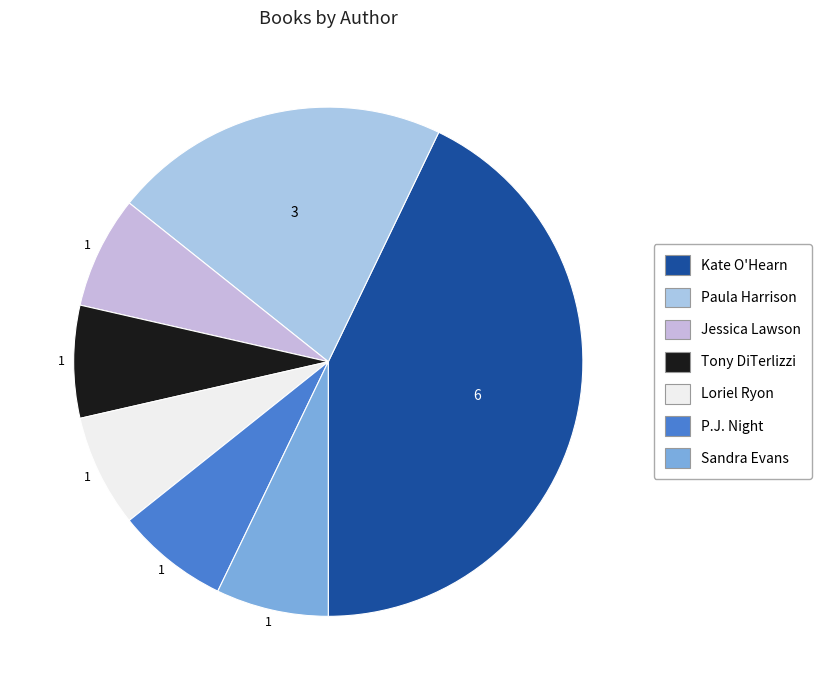

To the nearest percent, what portion does Paula Harrison represent?

21%